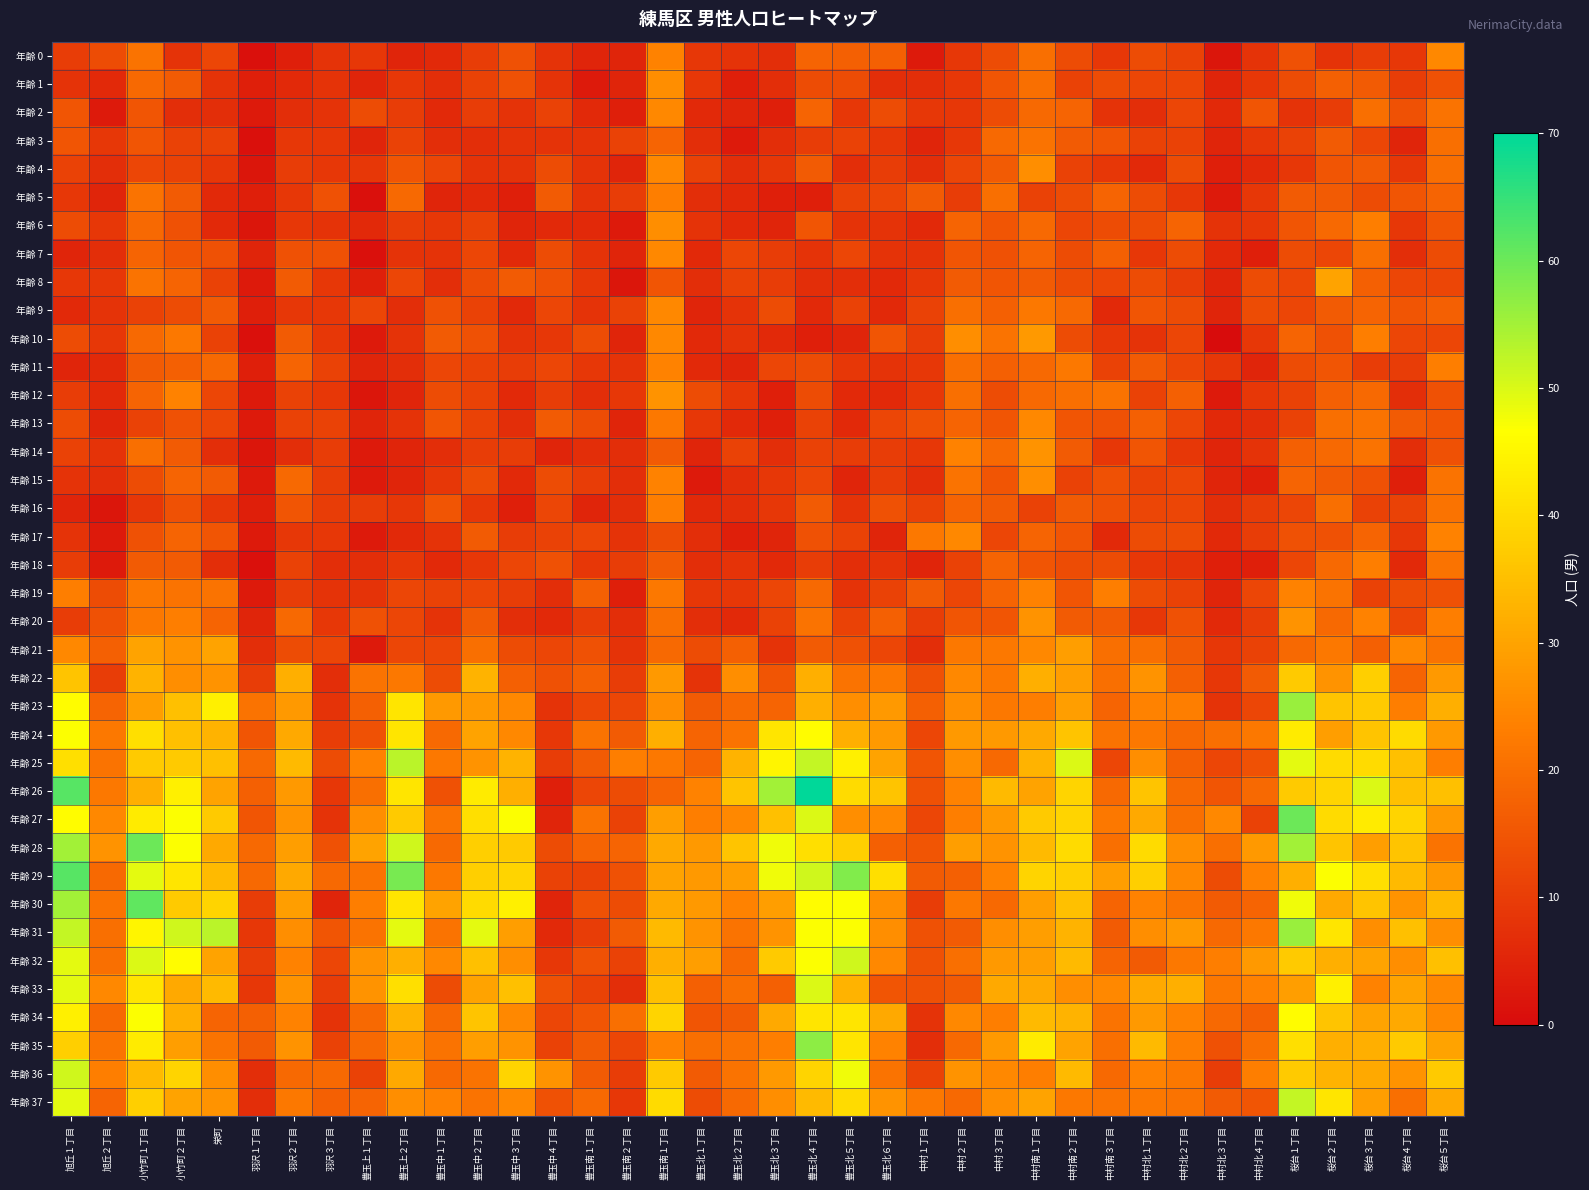

Between 羽沢３丁目 and 豊玉中１丁目, which series saw the biggest shift?

年齢 30